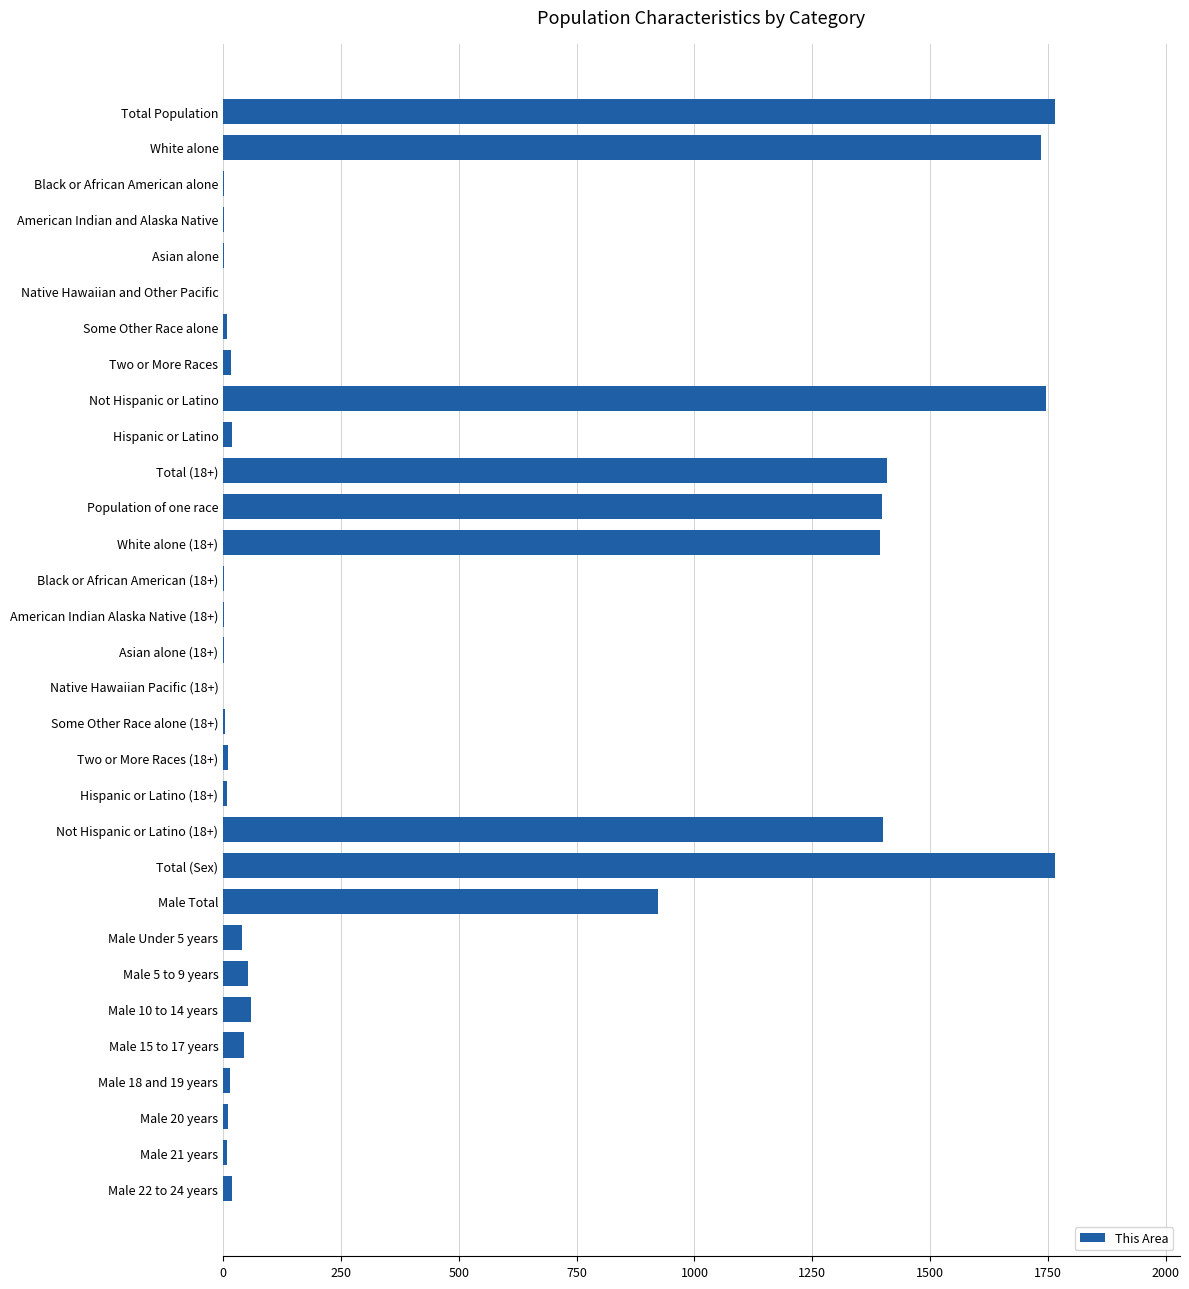

Is it true that the value at Total Population is 1765?

True